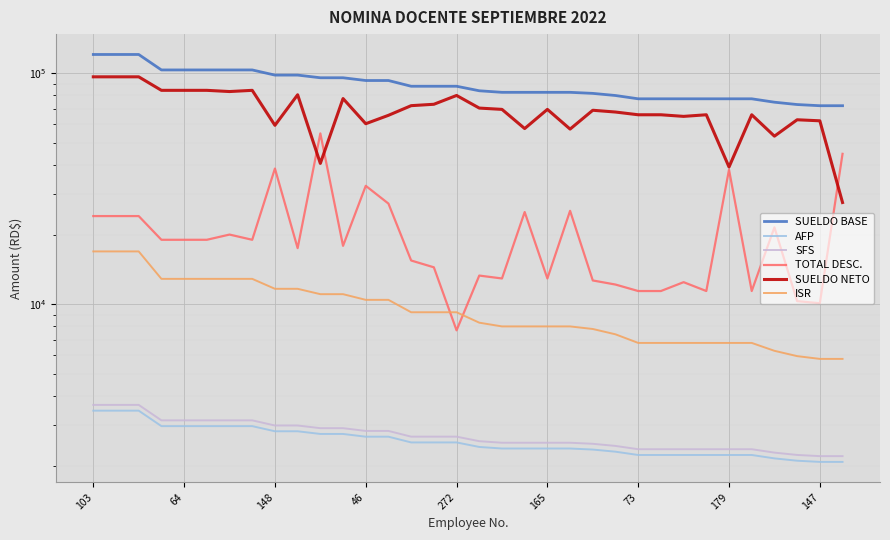

The TOTAL DESC. series shows 10084.4 at 147. True or false?

True